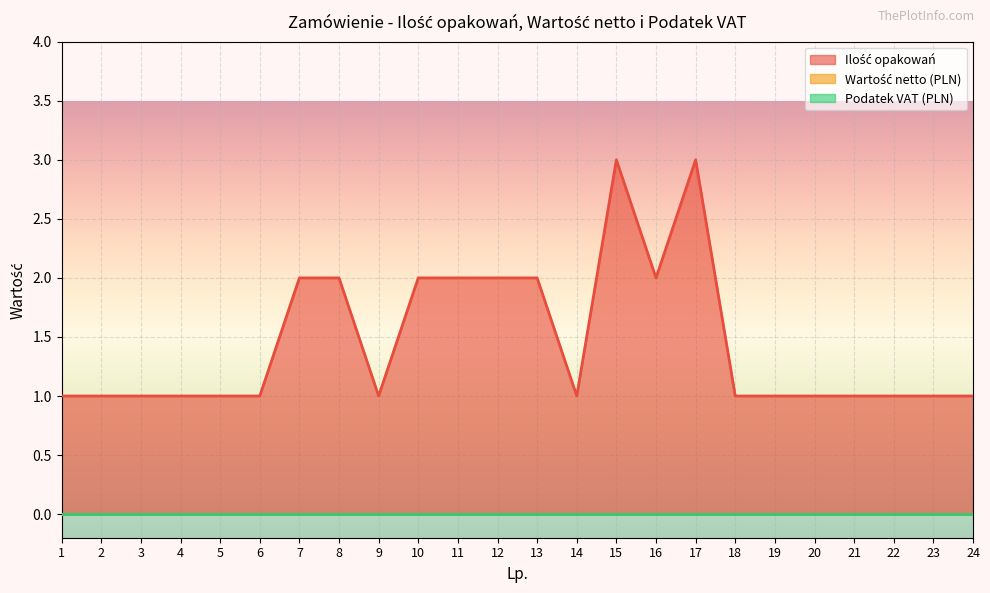

Which series has the widest spread of values?

Ilość opakowań